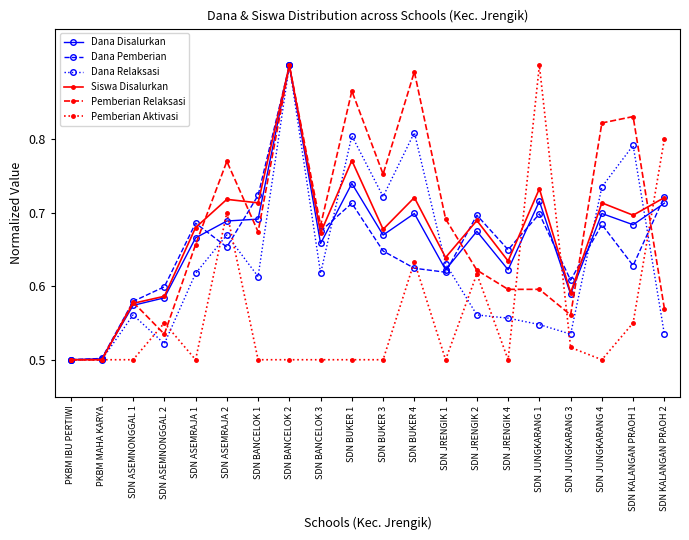

At which label does Dana Pemberian reach its peak?

SDN BANCELOK 2